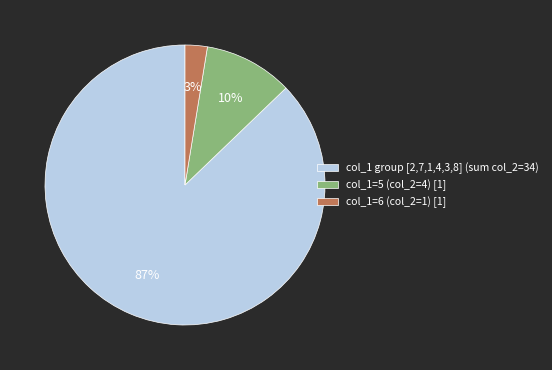

Is the sum of col_1=5 (col_2=4) [1] and col_1 group [2,7,1,4,3,8] (sum col_2=34) greater than half?

Yes